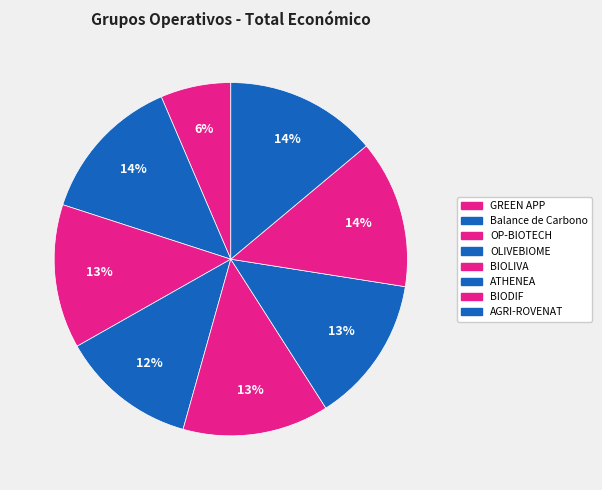

Count the number of slices in the pie.

8